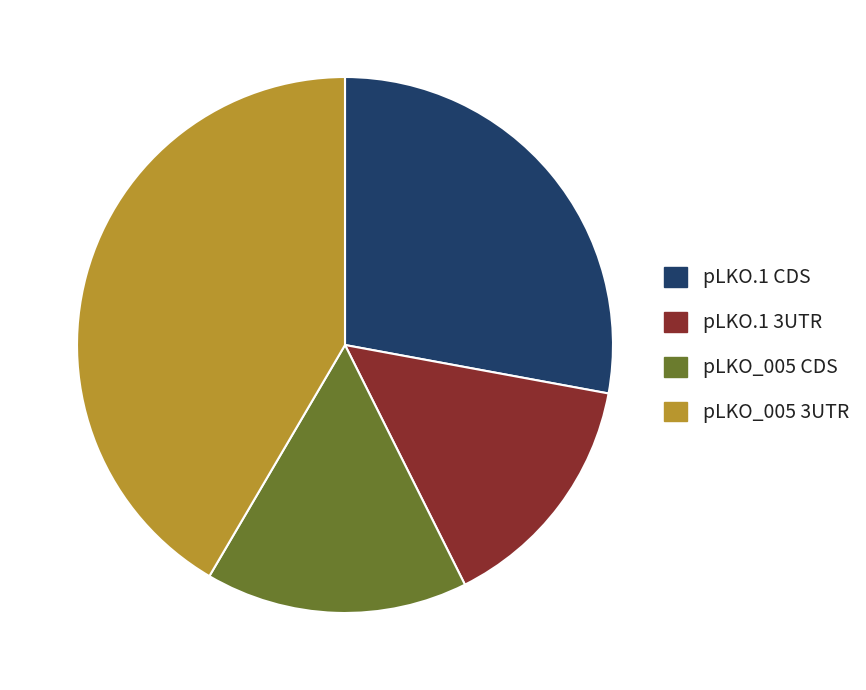

Does any single category account for the majority?

No